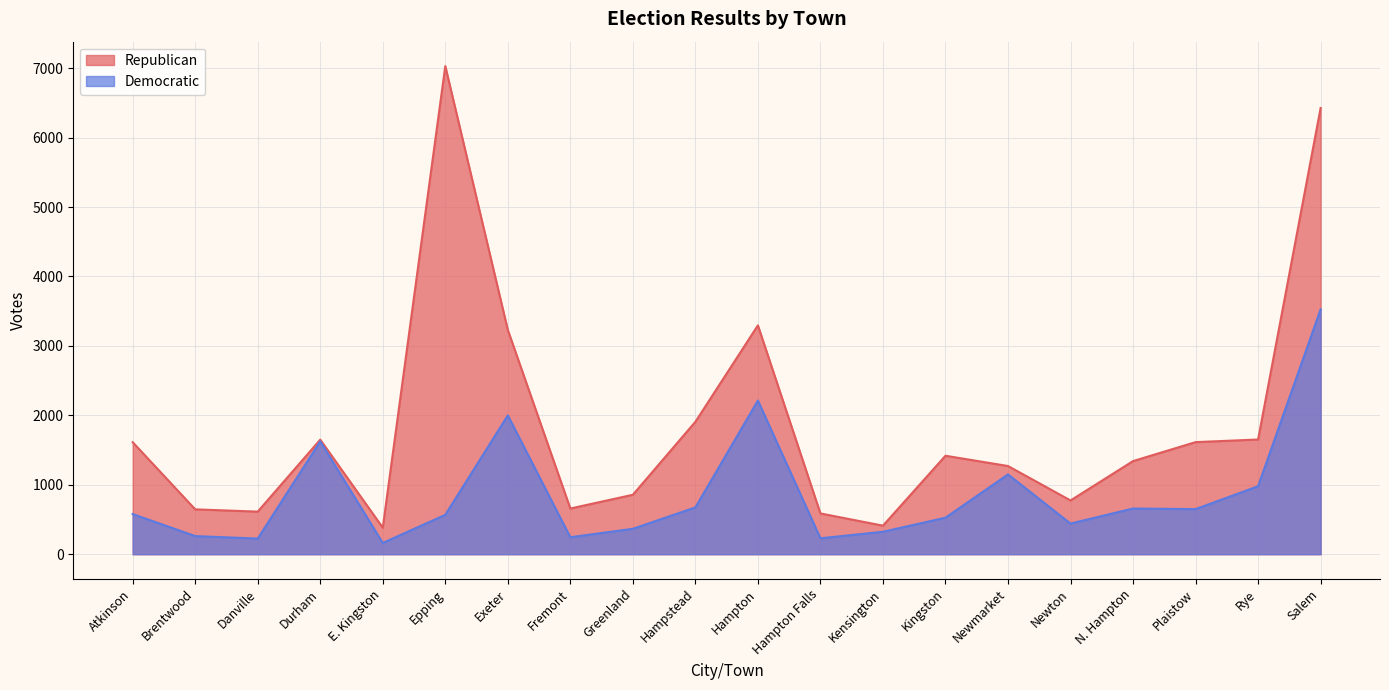

What is the difference between the maximum and minimum values in the Republican series?

6648